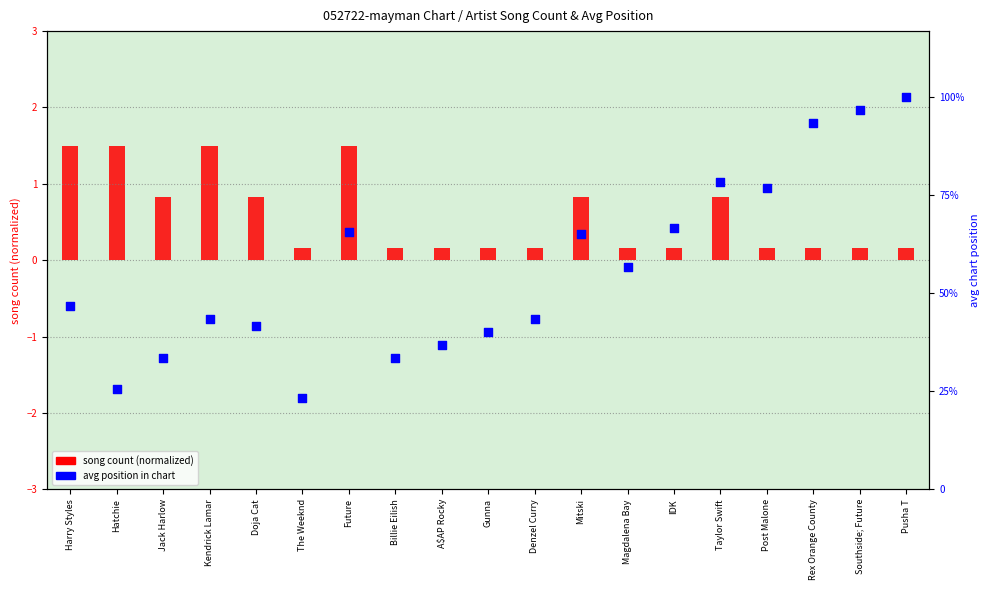

Which series has the largest Y range (max minus min)?

avg position in chart